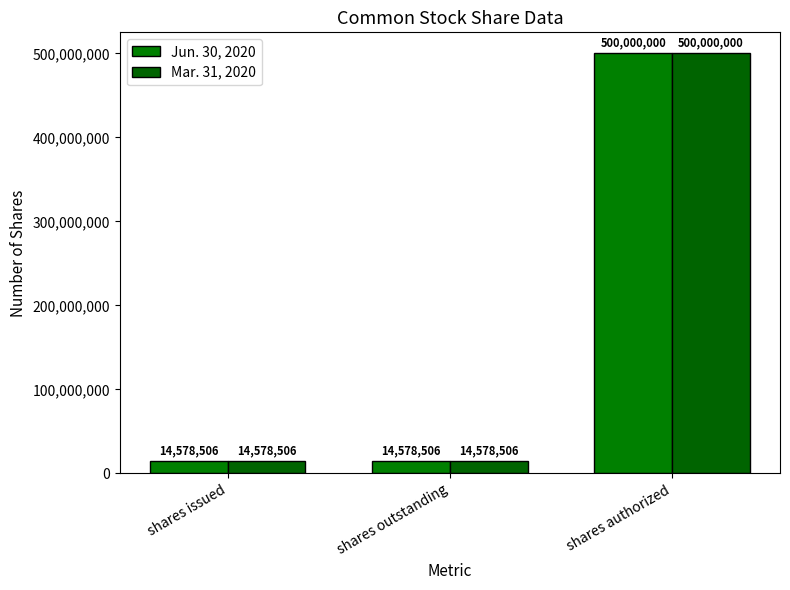

At how many categories does at least one series exceed 159998496?

1